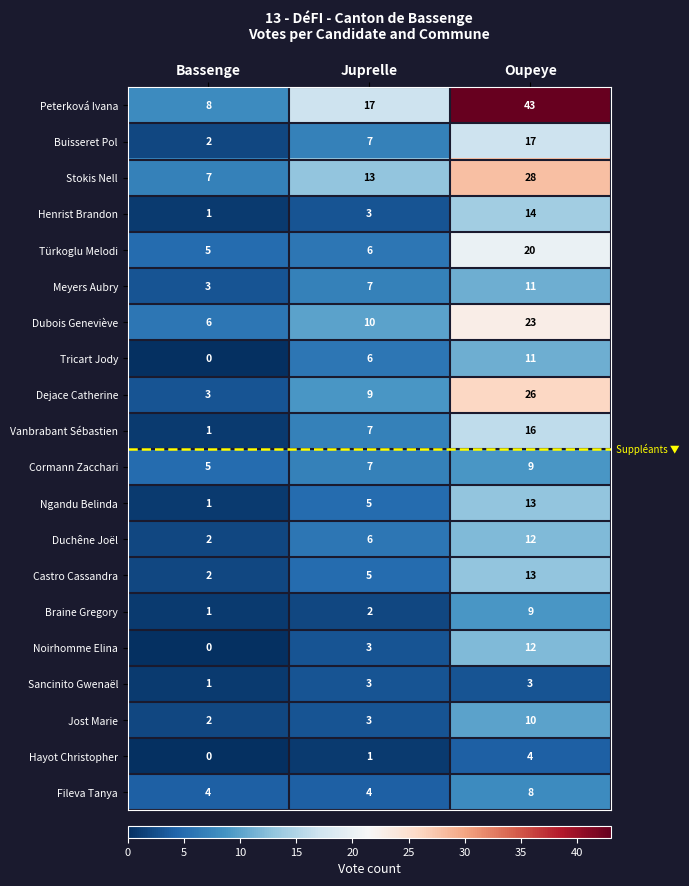

List the labels in order of Peterková Ivana value, smallest first.

Bassenge, Juprelle, Oupeye